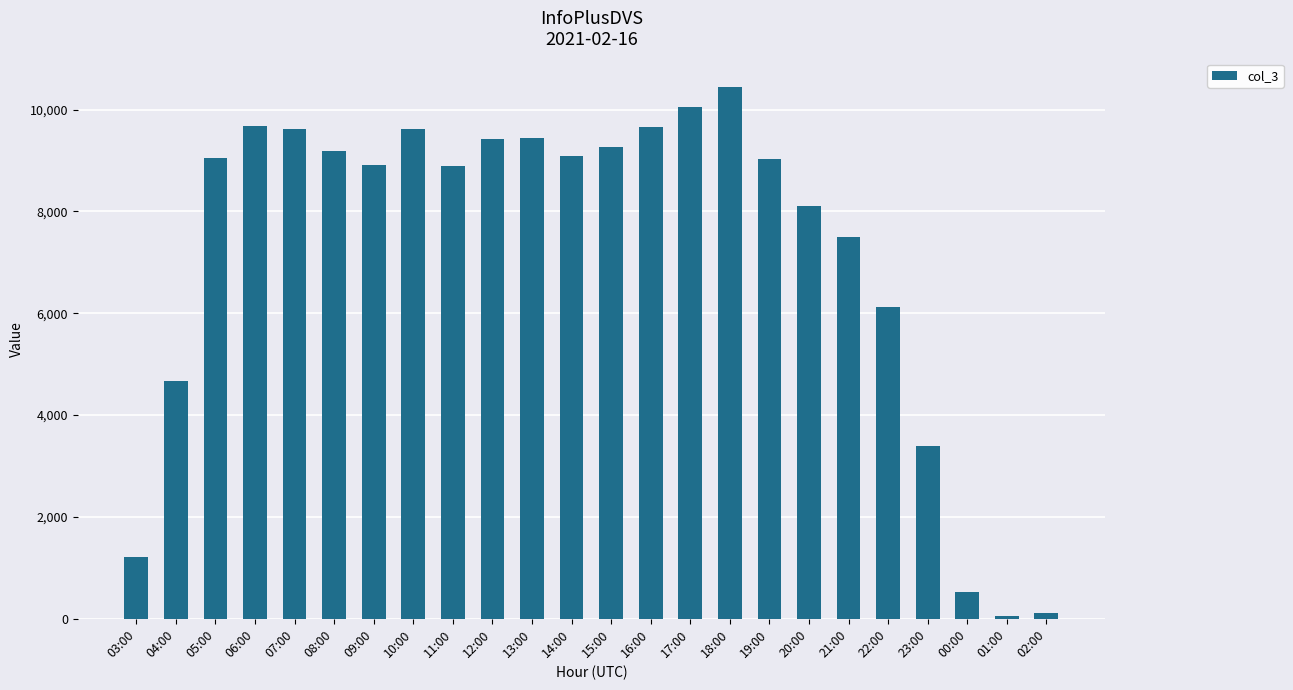

What is the average value?

7211